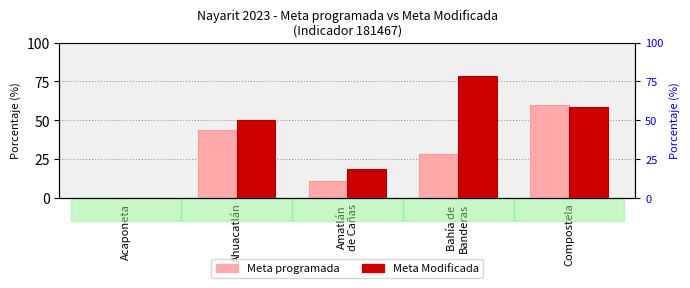

Count the number of categories in the chart.

5